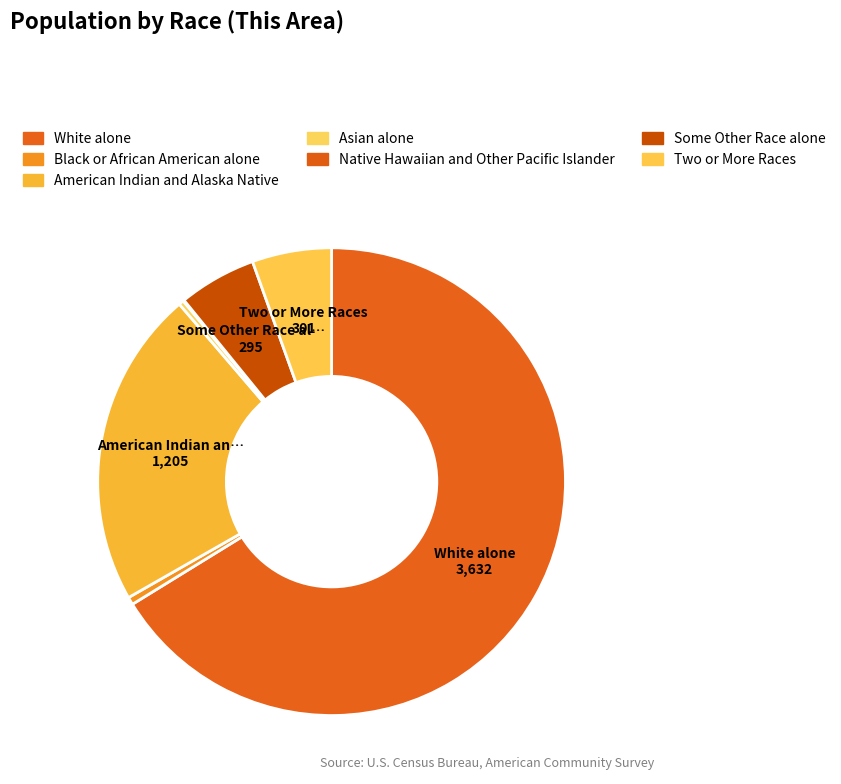

Combined, what portion of the pie is Some Other Race alone and Asian alone?

5.7%